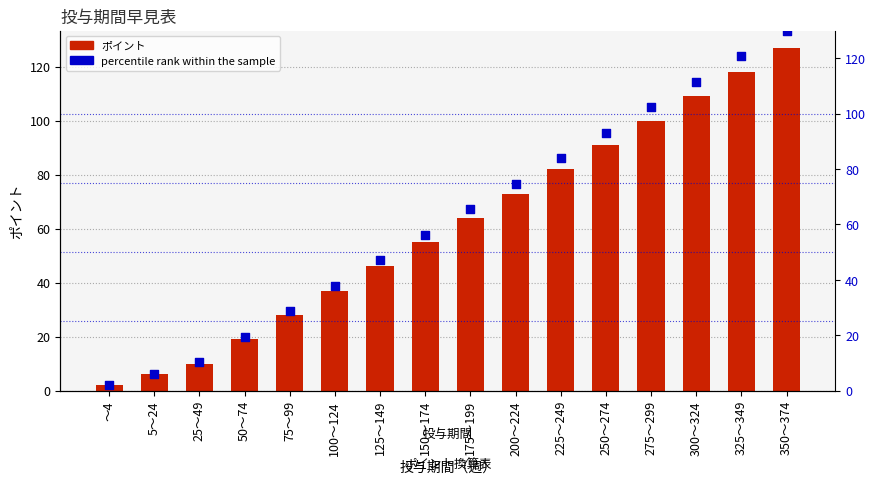

Is the value of ポイント at 5～24 greater than the value of percentile rank at 250～274?

No